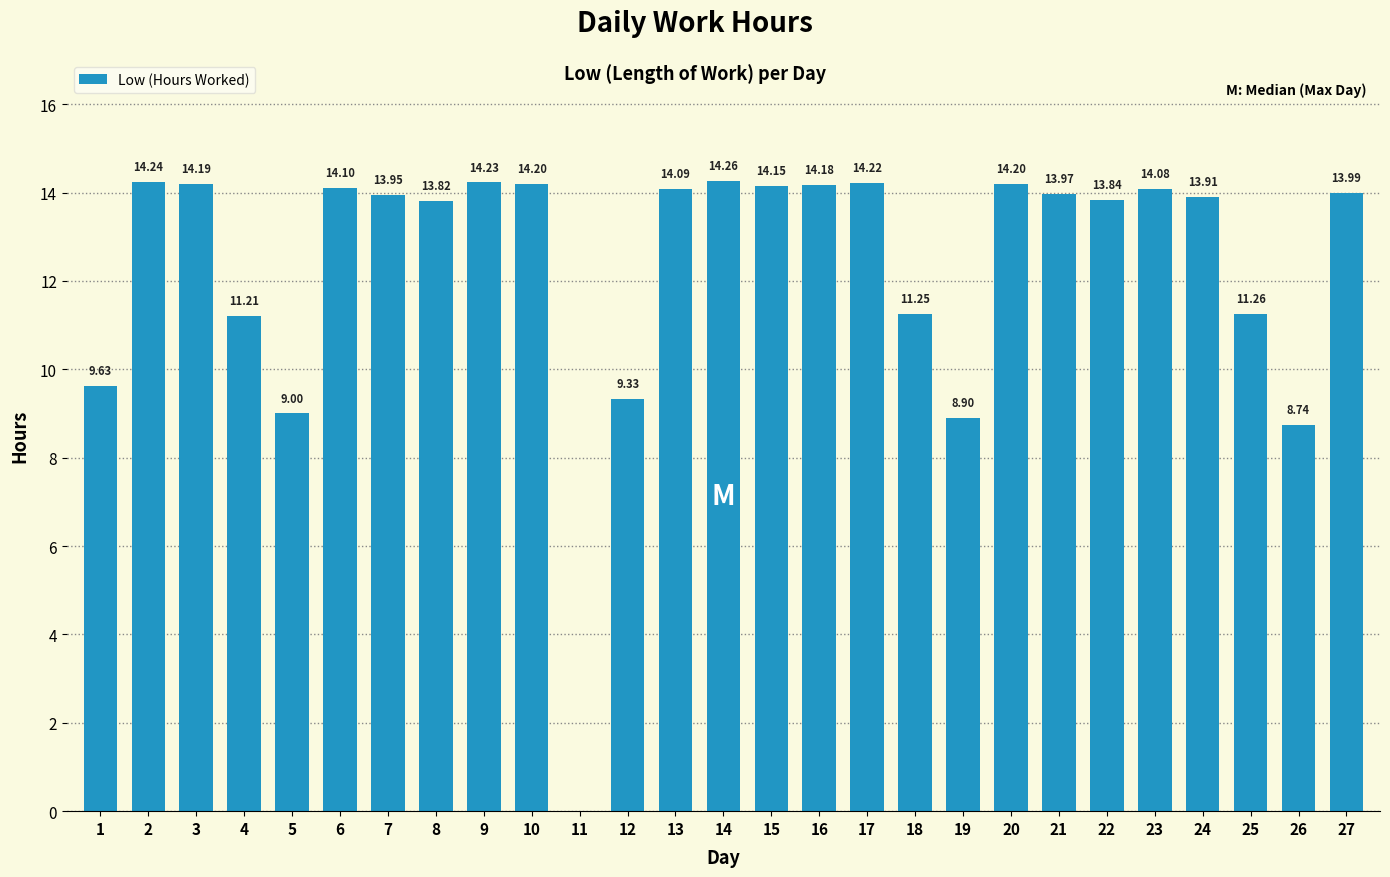

What is the ratio of the value at 2 to the value at 20?

1.0